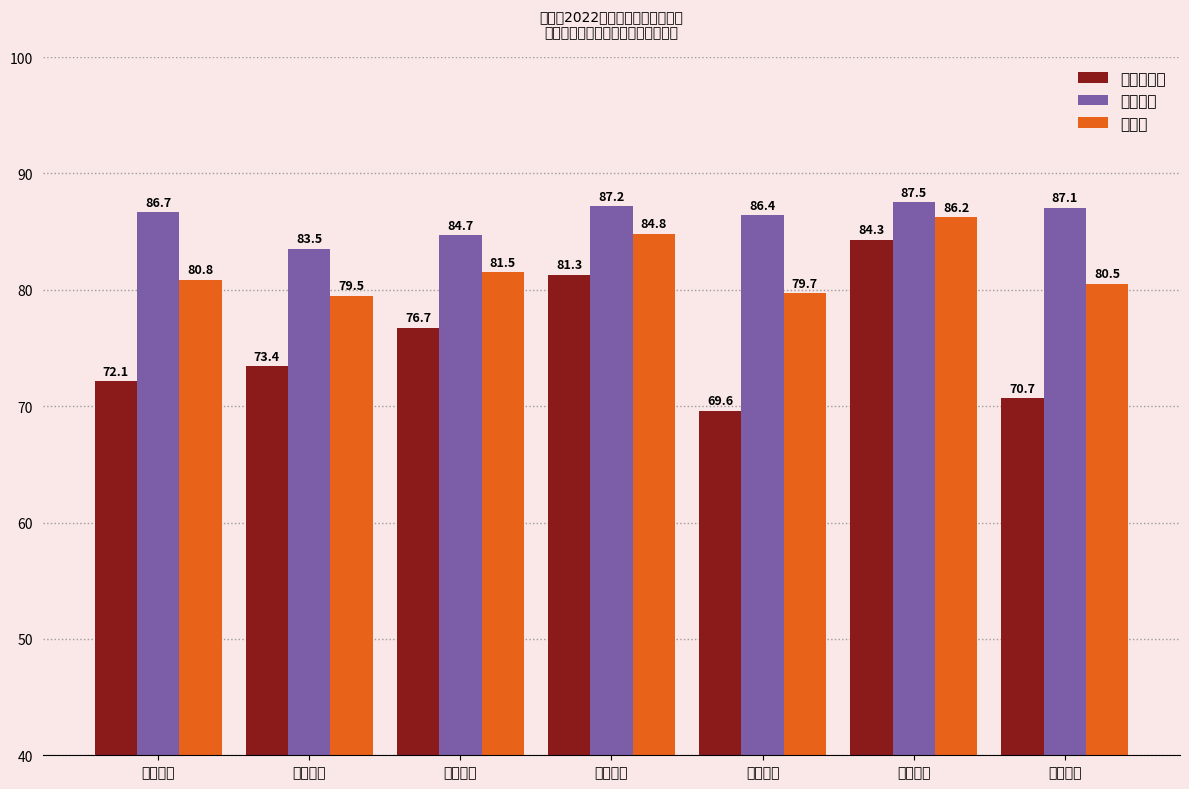

What is the difference between the highest and lowest values at 初中语文?

16.4